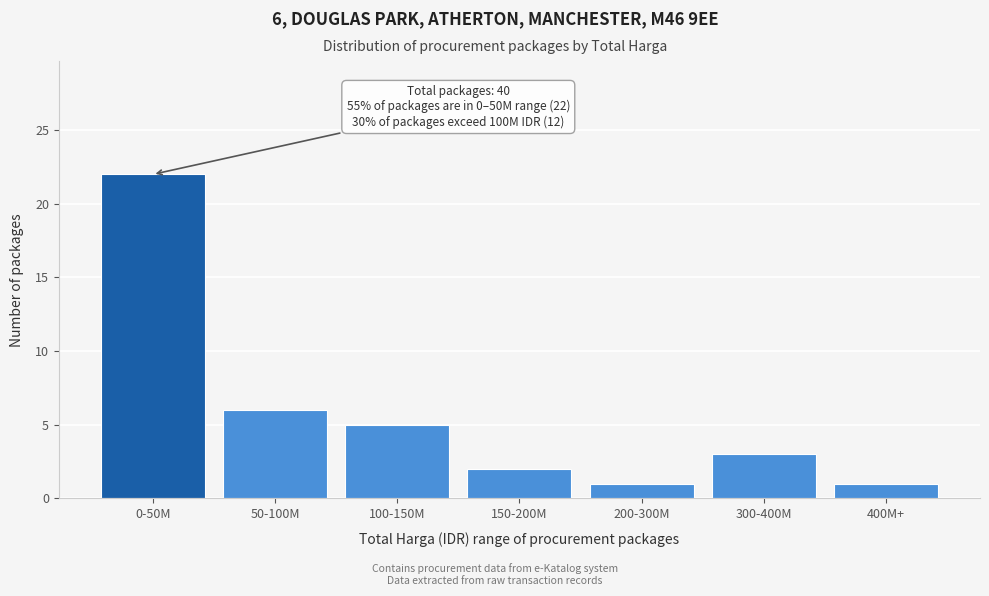

Reading left to right, transcribe all the data shown in this chart.

22	6	5	2	1	3	1